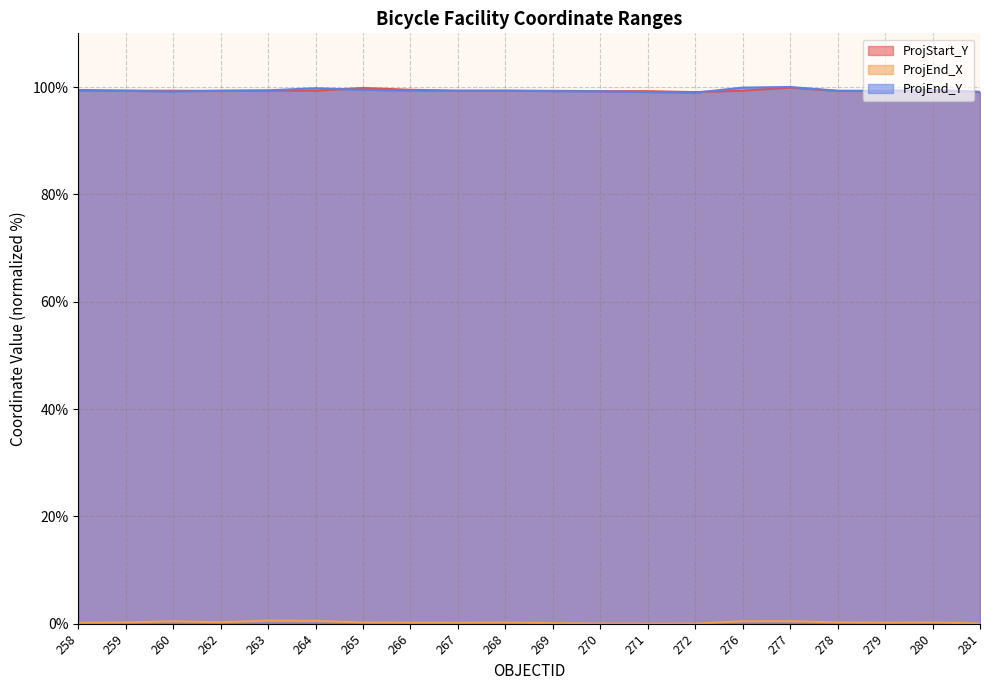

True or false: ProjEnd_X and ProjEnd_Y intersect in this chart.

False